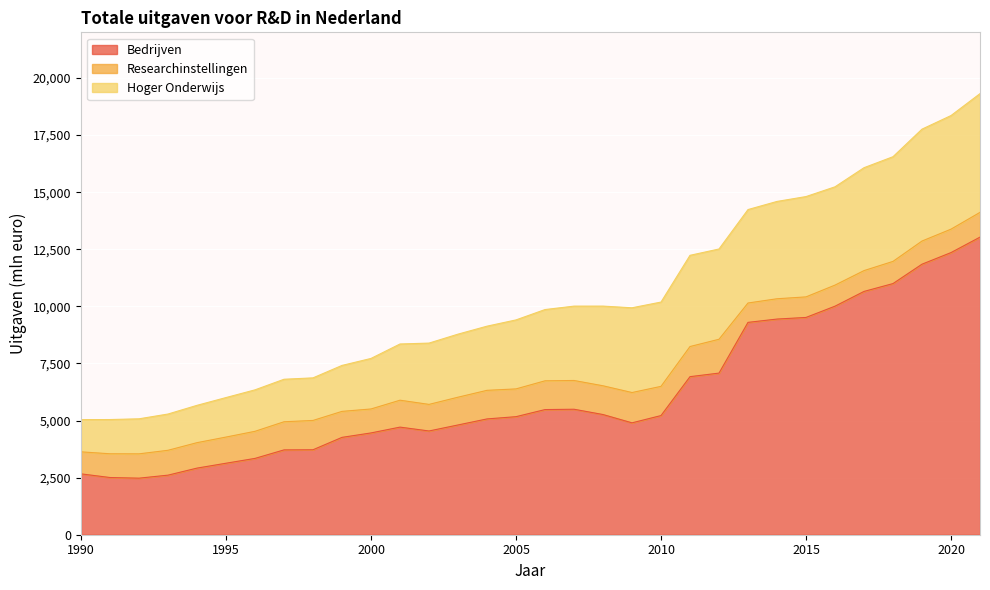

Is it true that Hoger Onderwijs equals 1935.2 at 2010?

False